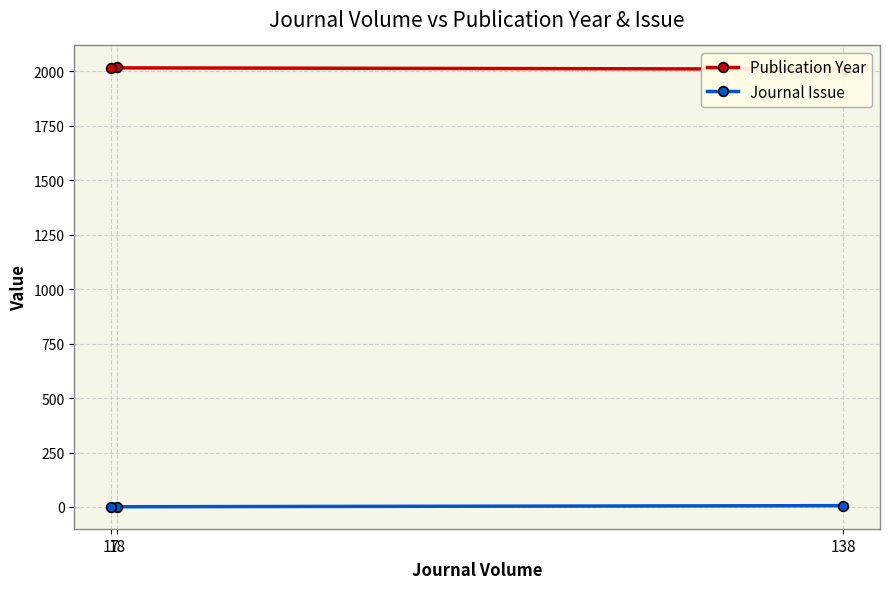

How many lines are shown in the chart?

2